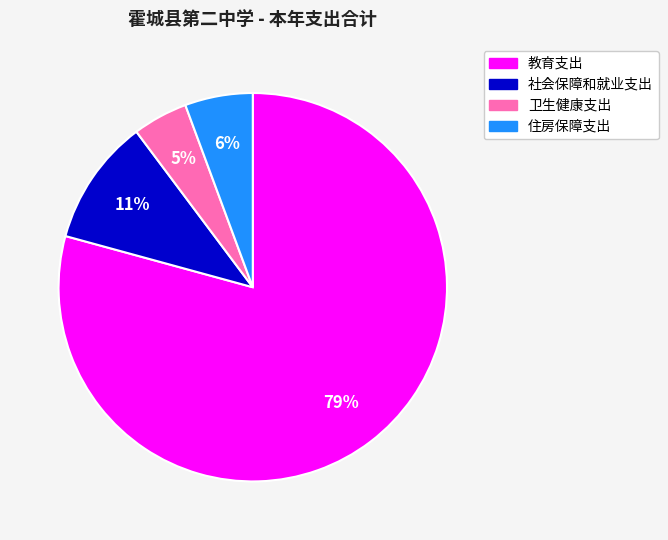

The 教育支出 slice represents 68% of the pie. True or false?

False